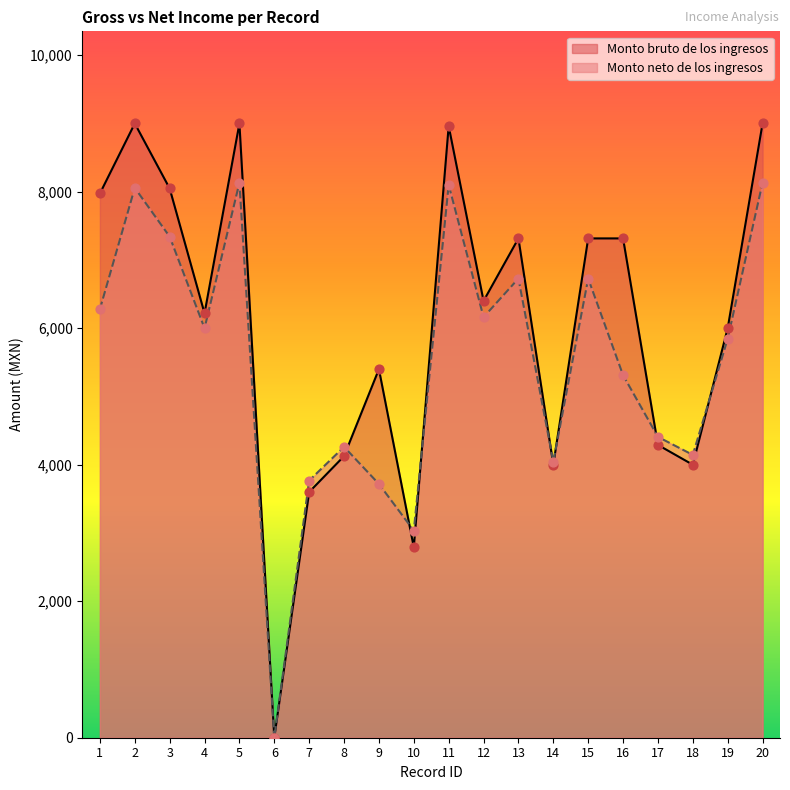

At which category is the sum across all series the highest?

5